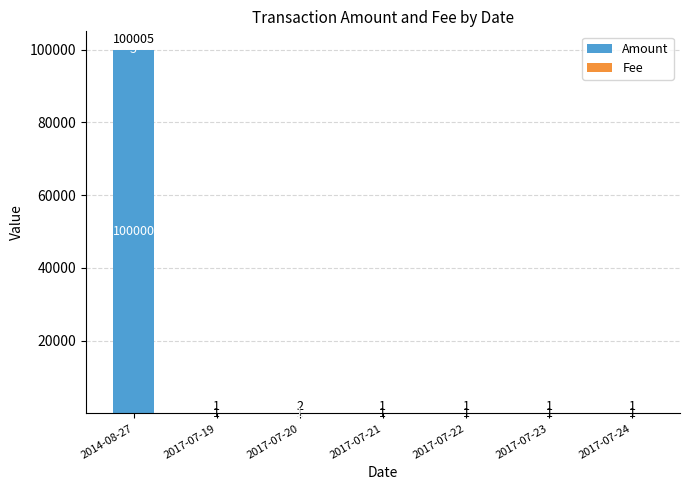

What is the highest value of the Amount series?

100000